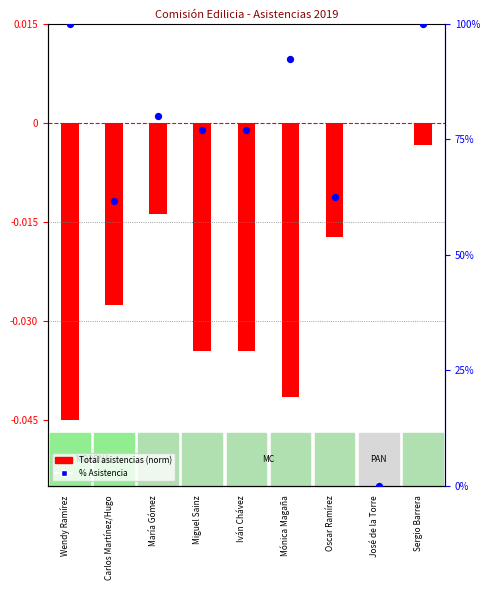

At how many categories does at least one series exceed 92?

3